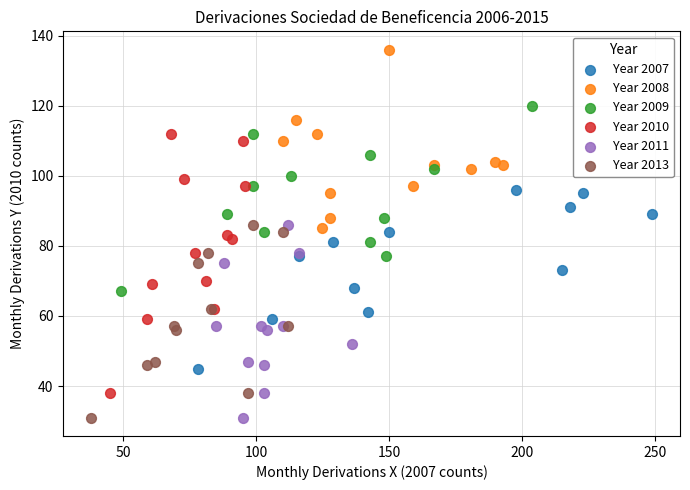

Which series contains the highest Y value?

Year 2008